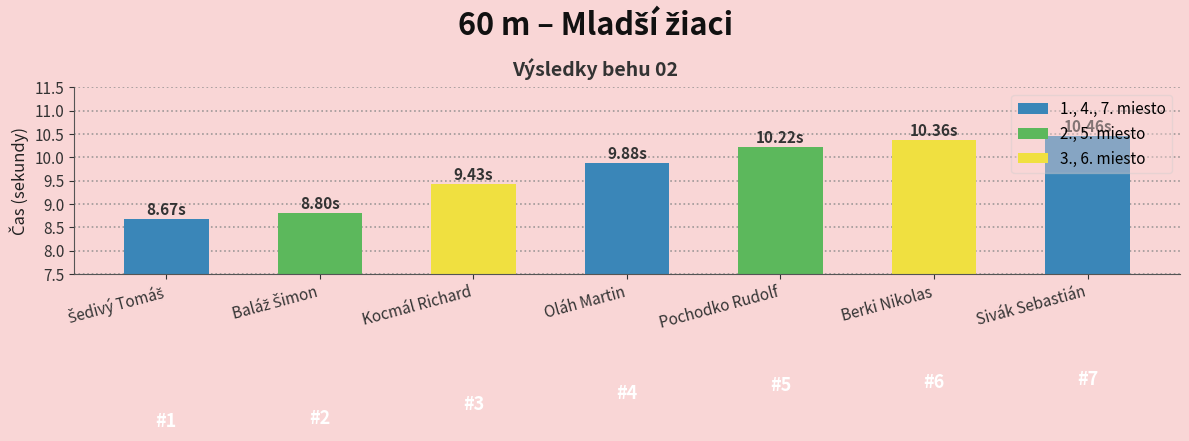

What is the label of the 1st bar from the right?

Sivák Sebastián